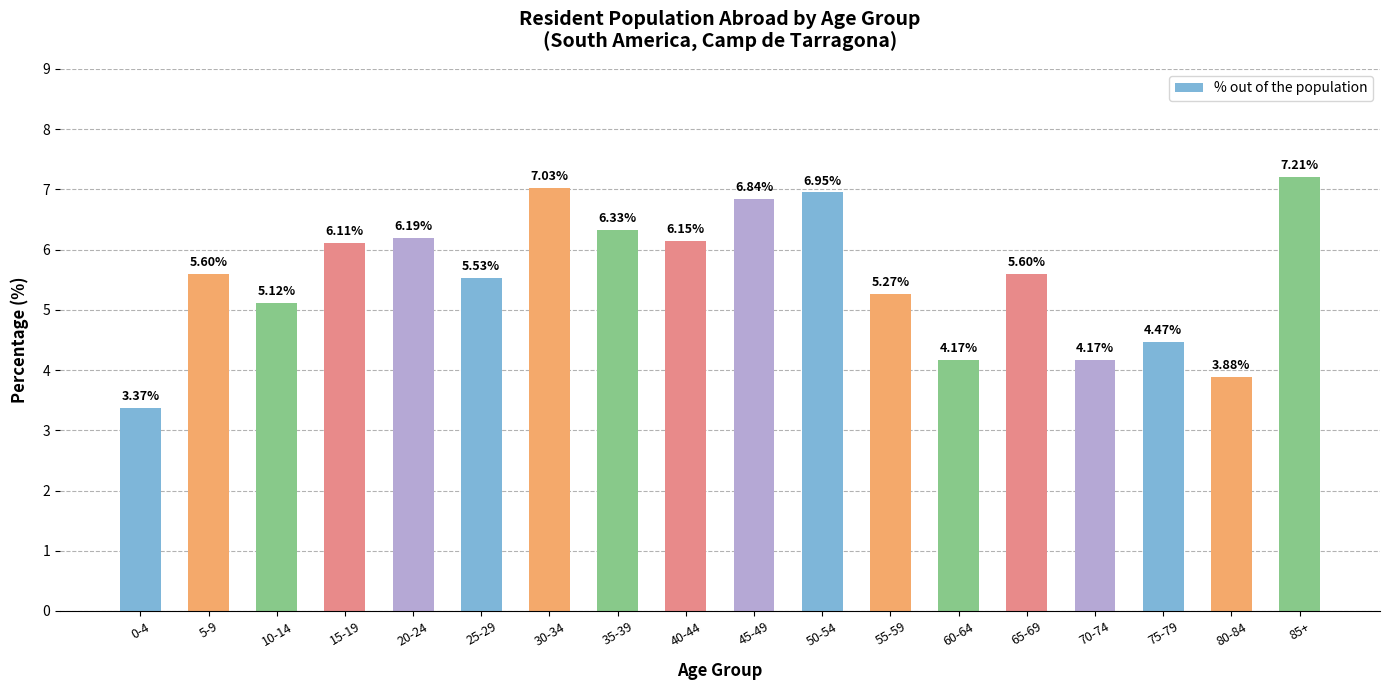

What position from the right is 45-49?

9